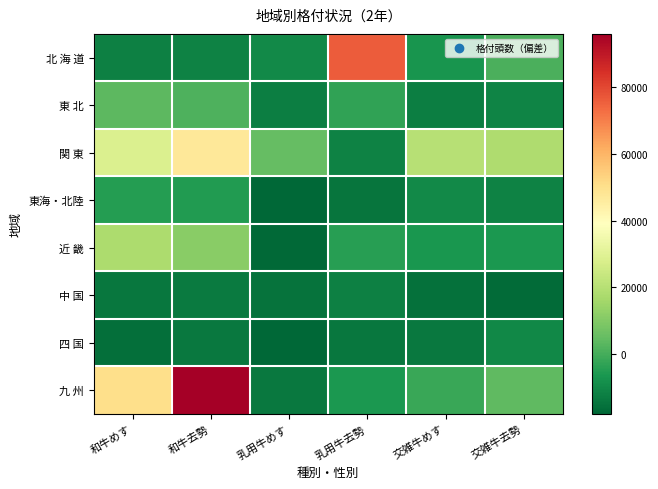

Which label corresponds to the smallest value in the chart?

乳用牛めす